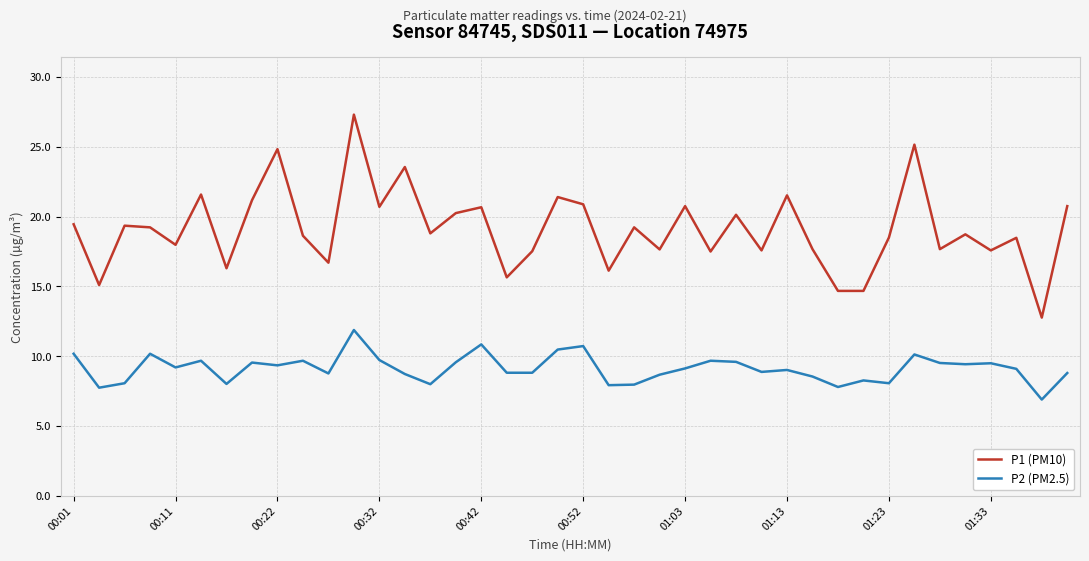

Which series has the largest total across all categories?

P1 (PM10)